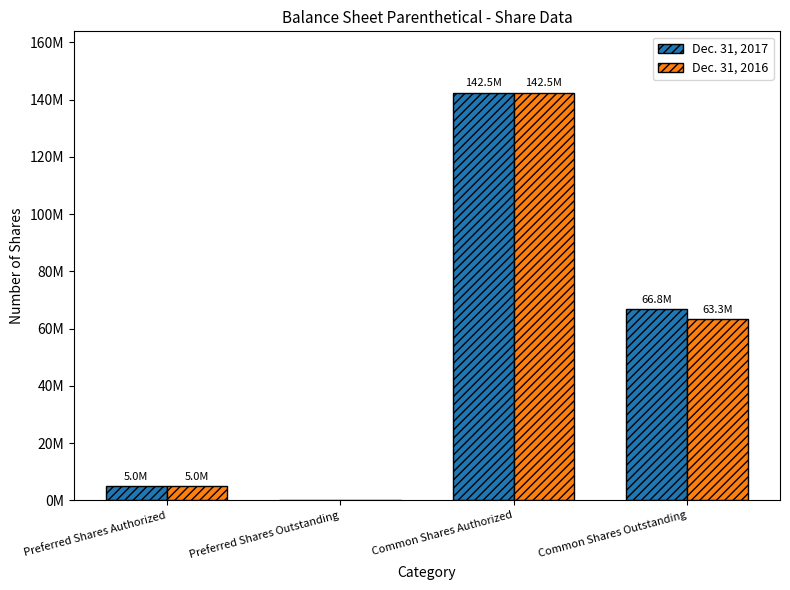

Reading right to left, what are all the values shown in this chart?

Dec. 31, 2017: 66791633	142500000	0	5000000
Dec. 31, 2016: 63259781	142500000	0	5000000